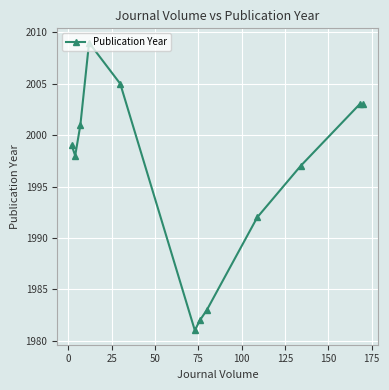

What is the difference between the second highest and minimum values?

24